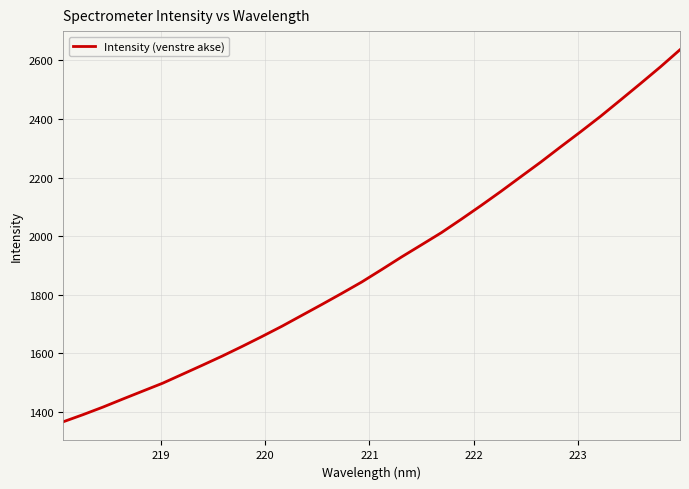

What is the greatest value displayed?

2636.3